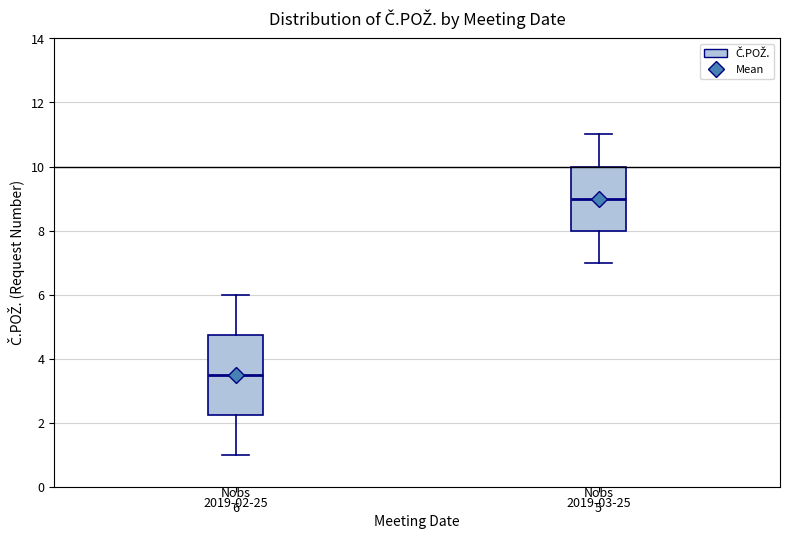

Comparing the boxes themselves (not the whiskers), which one is the tallest?

2019-02-25